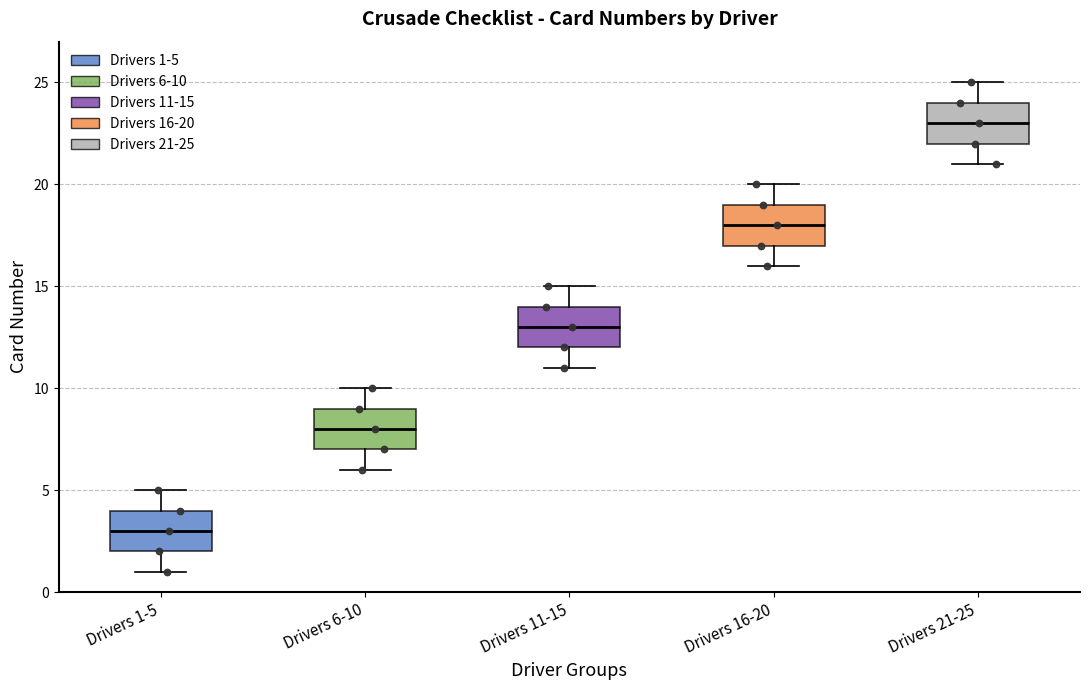

Reading left to right, read every box against the y-axis: the position of its median line, the range the box covers, and the ends of its whiskers. The values are not printed on the chart, so give them approximately, as read against the axis.

Drivers 1-5: median 3, box 2 to 4, whiskers 1 to 5
Drivers 6-10: median 8, box 7 to 9, whiskers 6 to 10
Drivers 11-15: median 13, box 12 to 14, whiskers 11 to 15
Drivers 16-20: median 18, box 17 to 19, whiskers 16 to 20
Drivers 21-25: median 23, box 22 to 24, whiskers 21 to 25